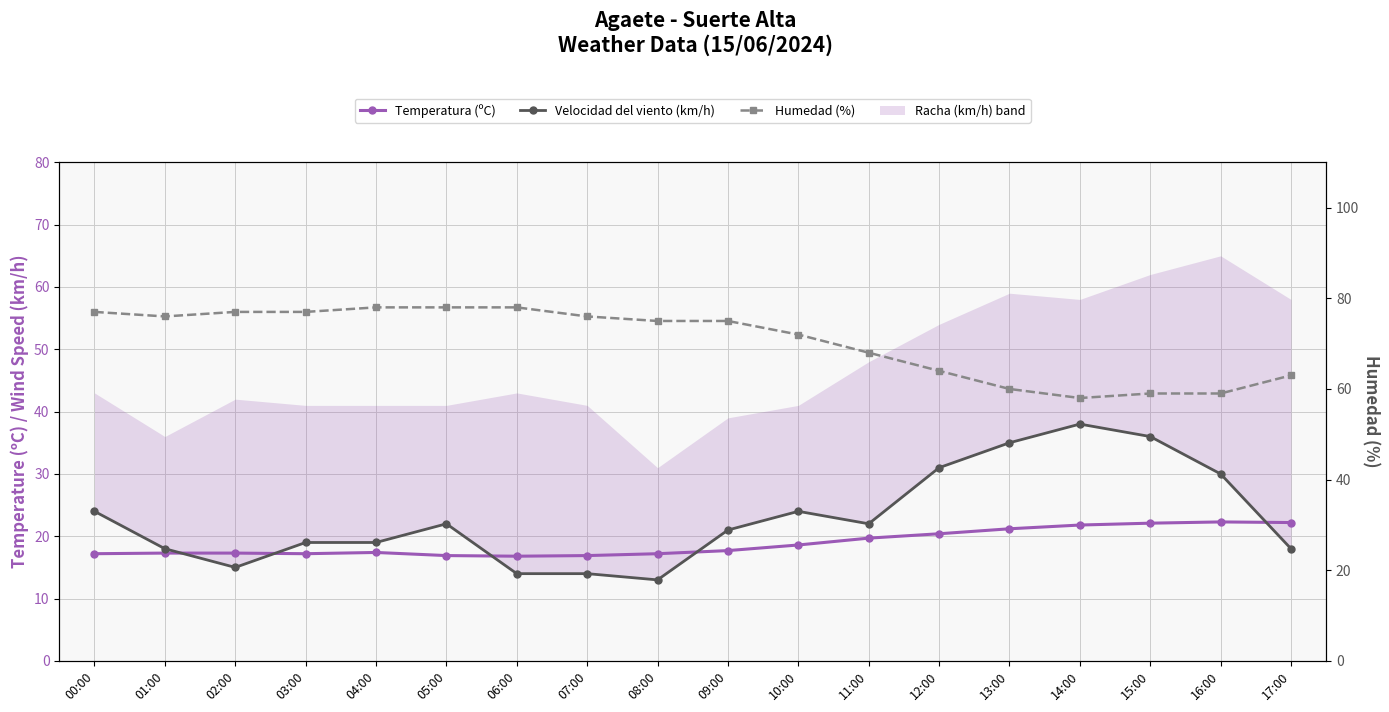

What is the label of the 6th point from the left?

05:00